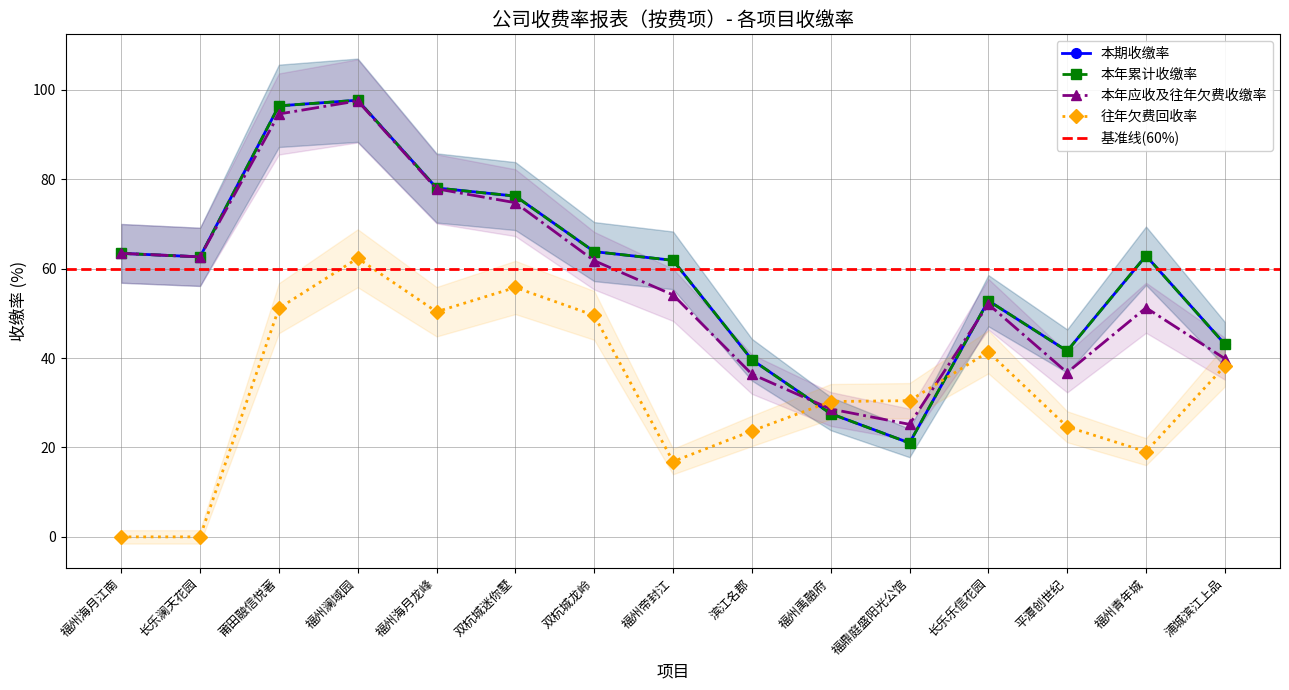

True or false: 本年累计收缴率 has a value of 38.3 at 福州禹融府.

False